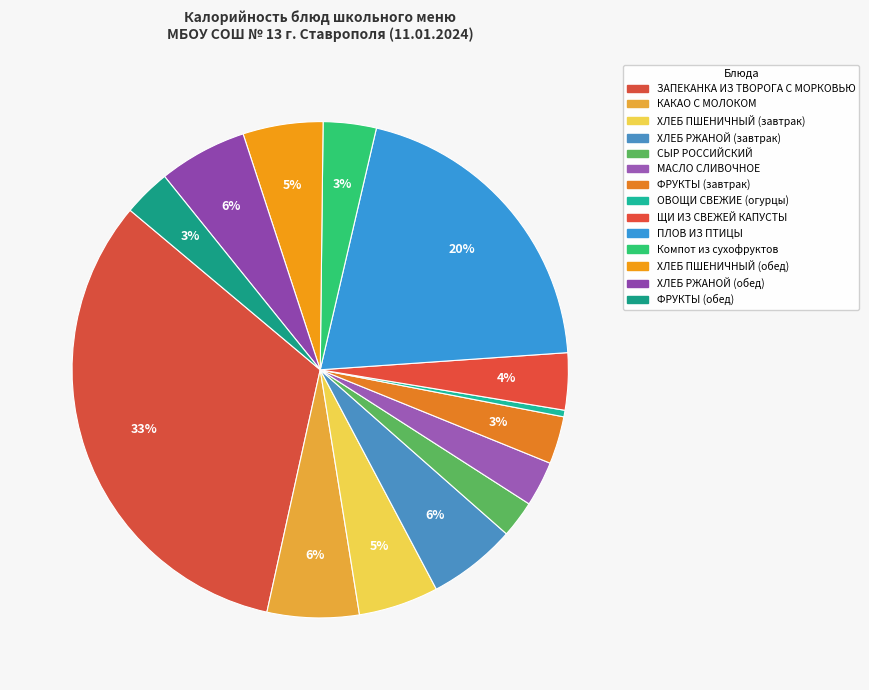

What percentage do МАСЛО СЛИВОЧНОЕ and ФРУКТЫ (завтрак) together represent?

6.0%